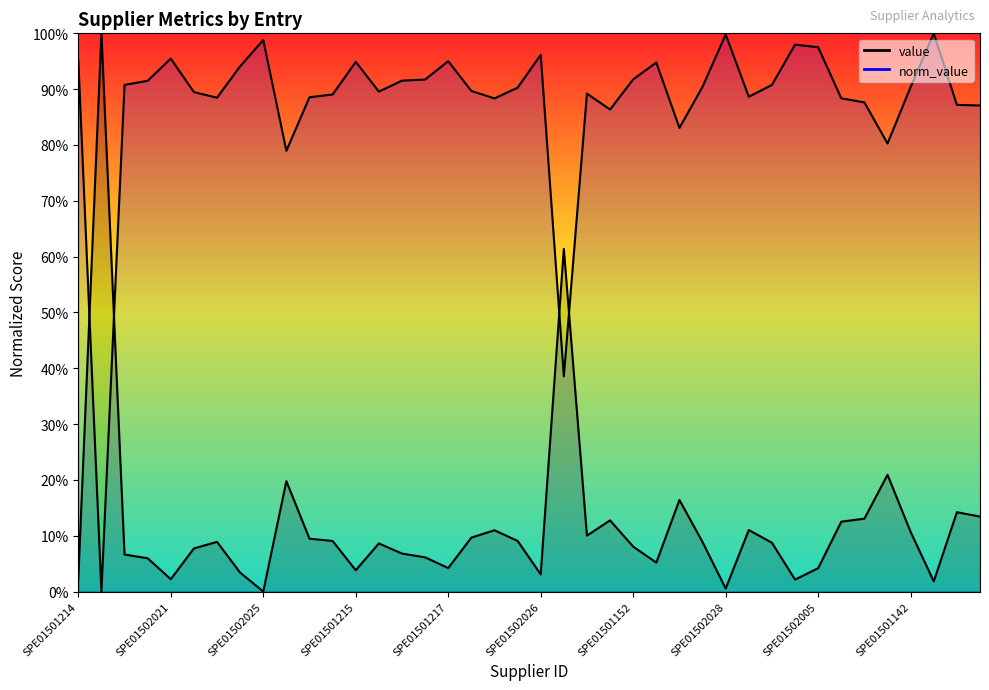

True or false: norm_value has more than 1 points higher than both neighbors.

True